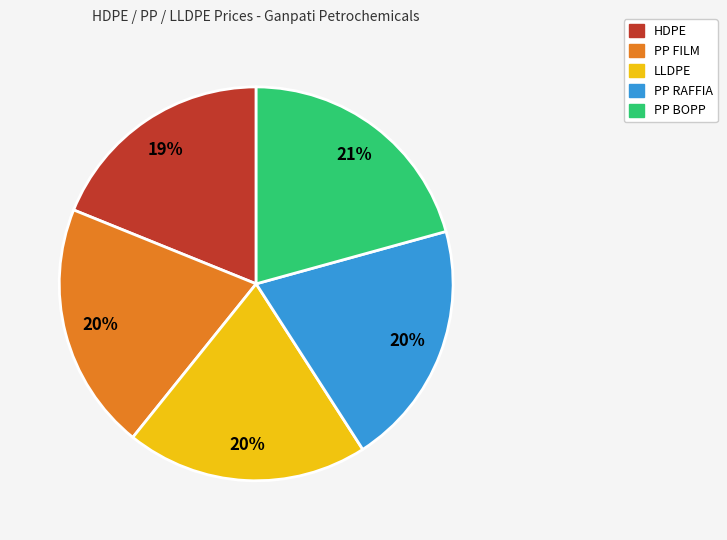

Is the sum of HDPE and LLDPE greater than half?

No